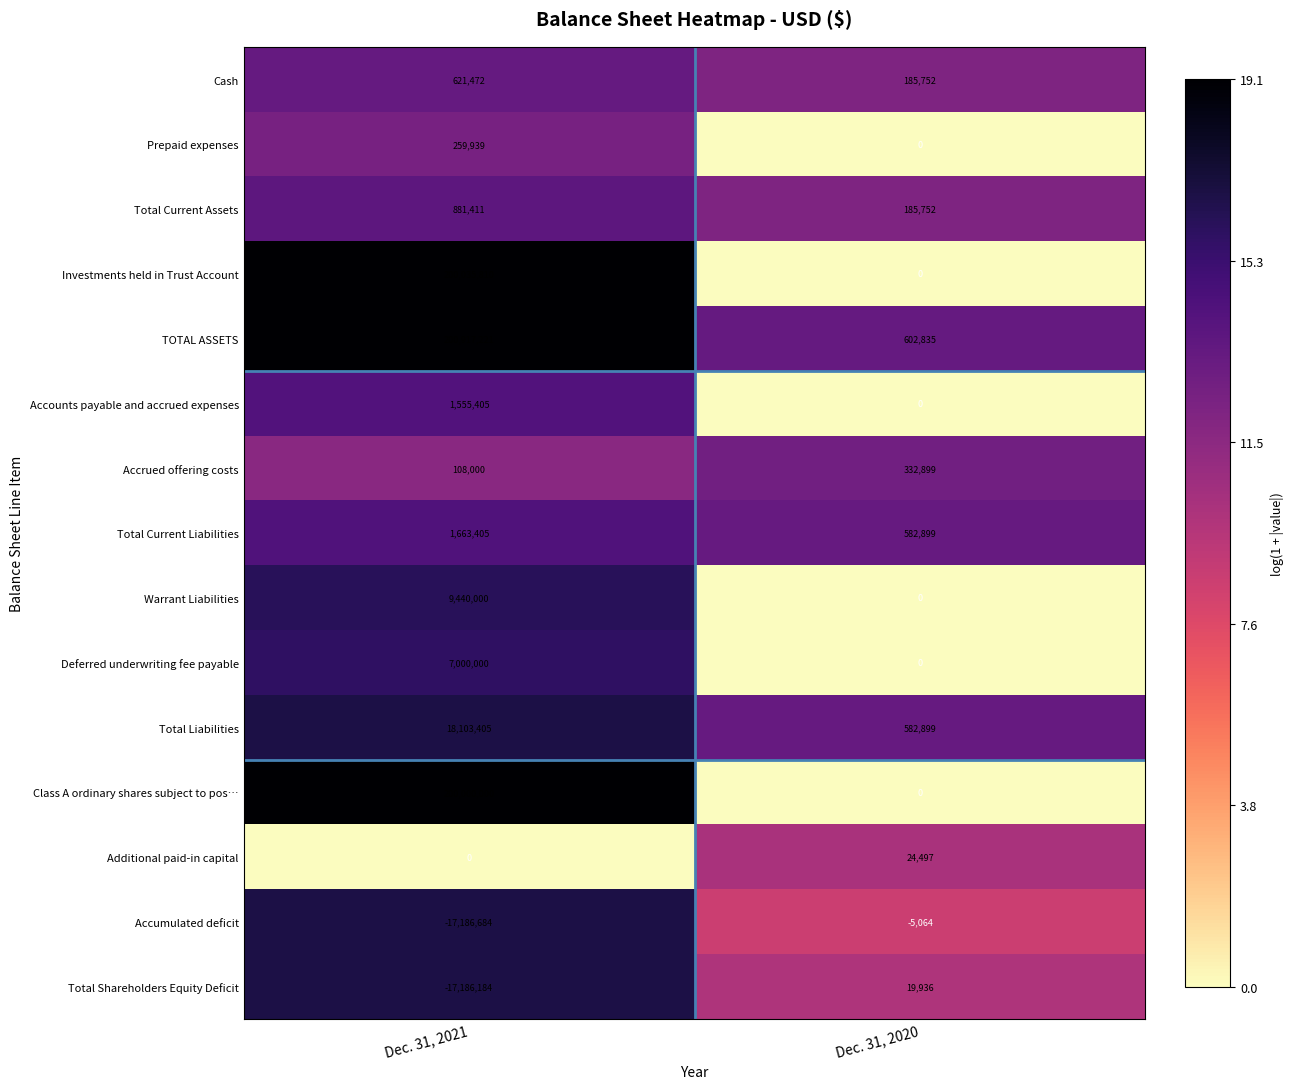

What value does the Warrant Liabilities series have at Dec. 31, 2021, to the nearest 10?

9440000